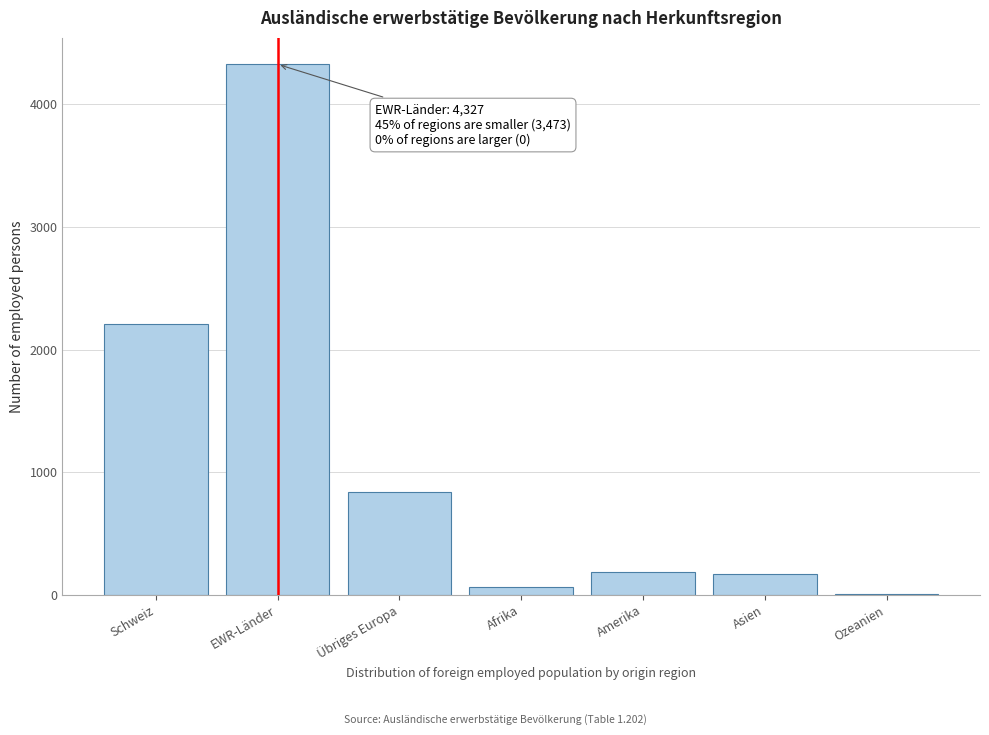

Reading right to left, list all the values displayed in this chart.

Ozeanien=7	Asien=169	Amerika=188	Afrika=66	Übriges Europa=838	EWR-Länder=4327	Schweiz=2205